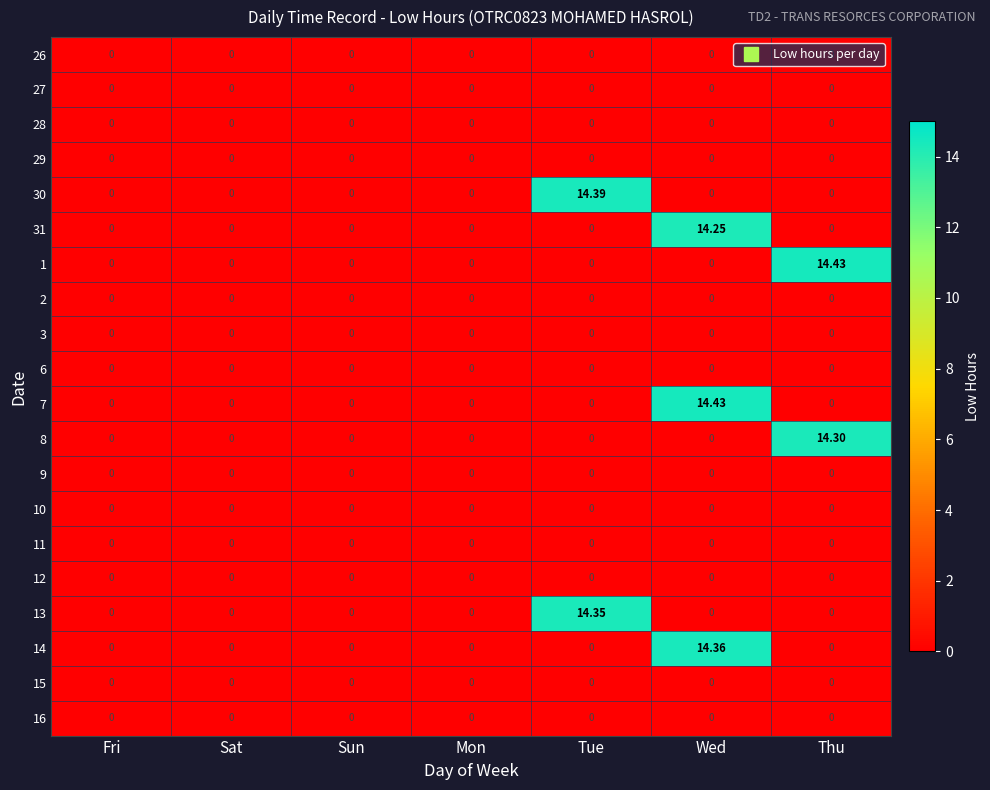

Is the value of 8 at Thu greater than the value of 28 at Wed?

Yes